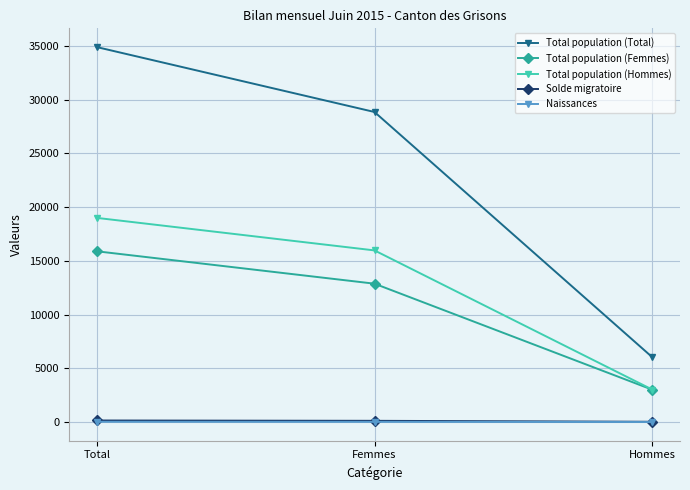

What is the label of the 3rd point from the right?

Total